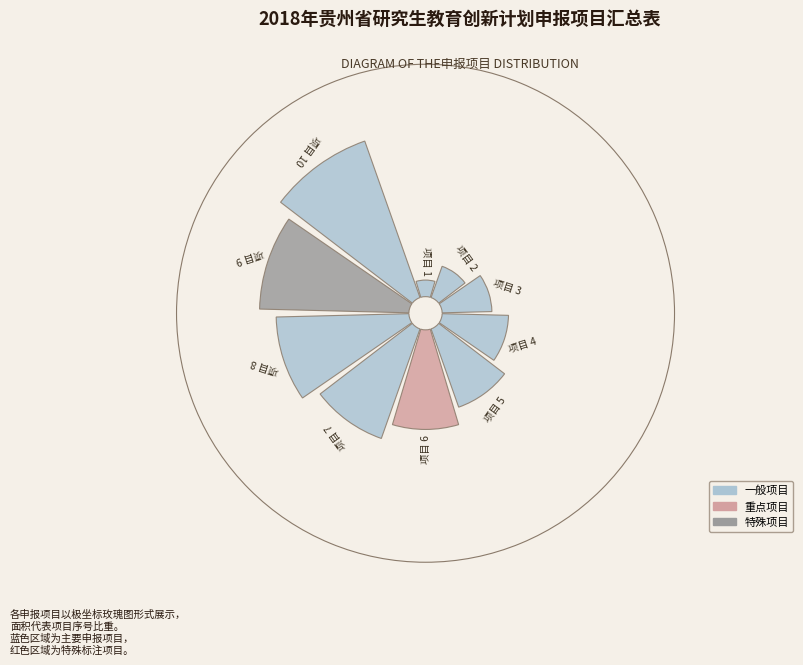

Is there a majority slice in this chart?

No